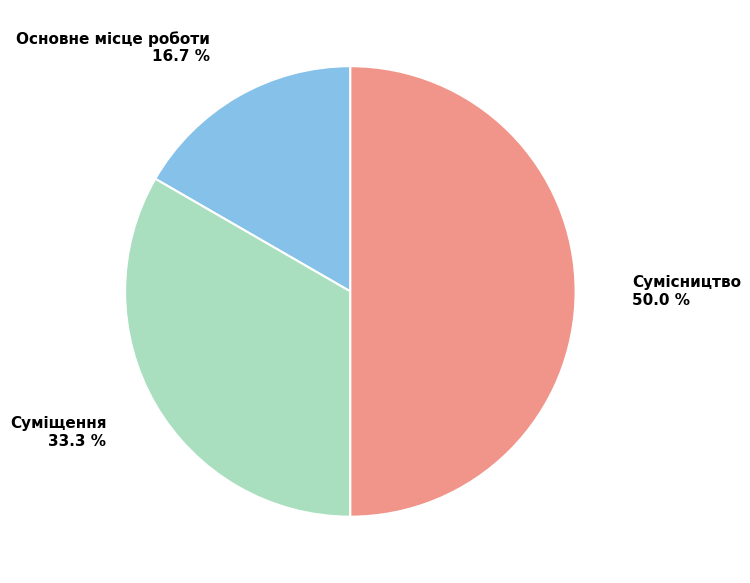

Do Основне місце роботи and Сумісництво together represent more than half of the pie?

Yes